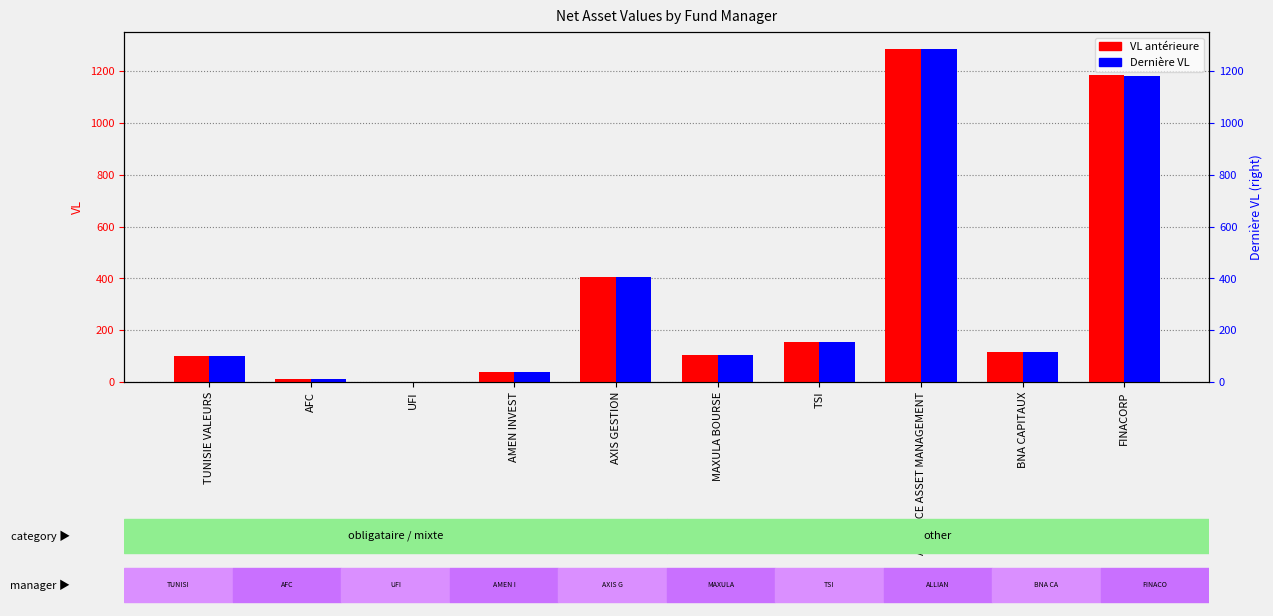

Is the value of VL antérieure at UFI greater than the value of Dernière VL at UFI?

No